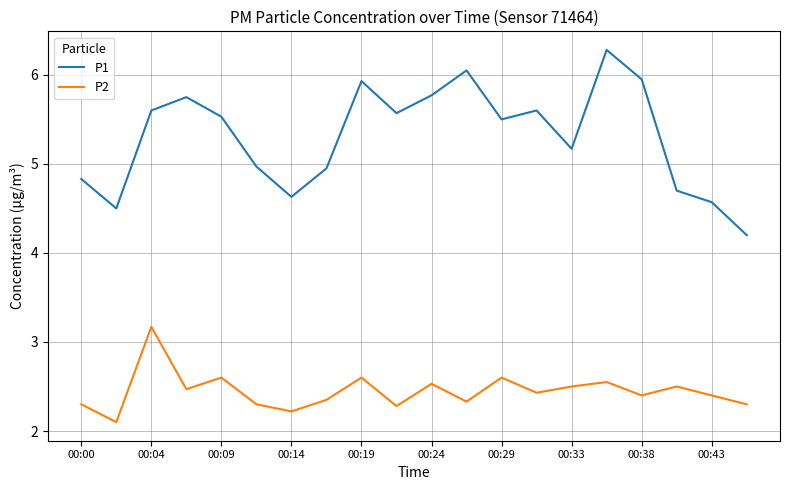

How many interior local peaks does the P1 series have?

5